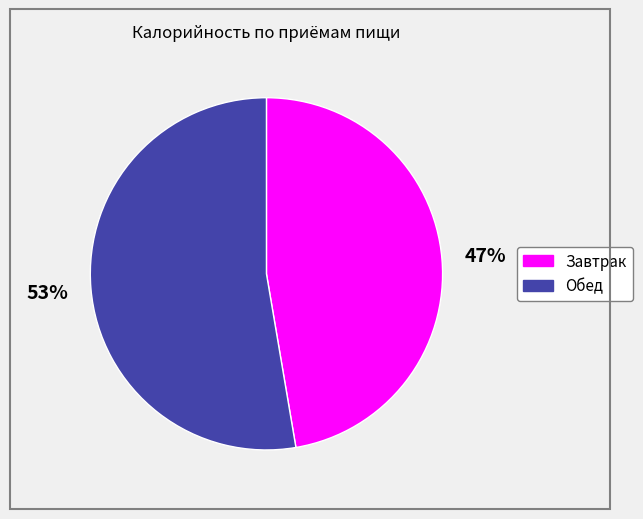

Is the sum of Обед and Завтрак greater than half?

Yes